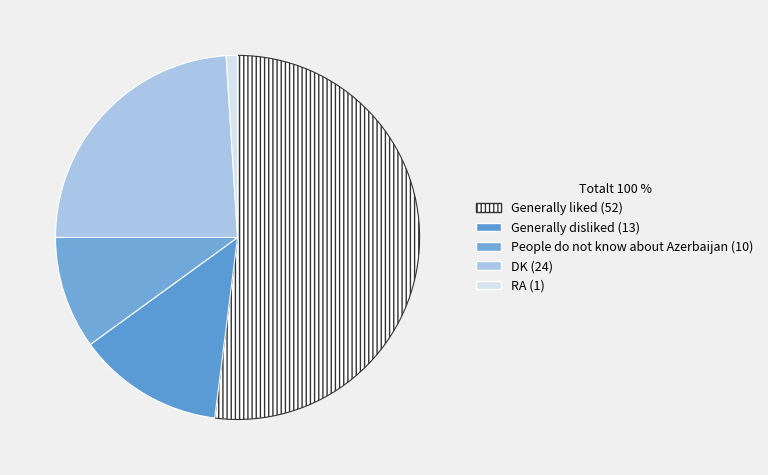

How many slices are in this pie chart?

5